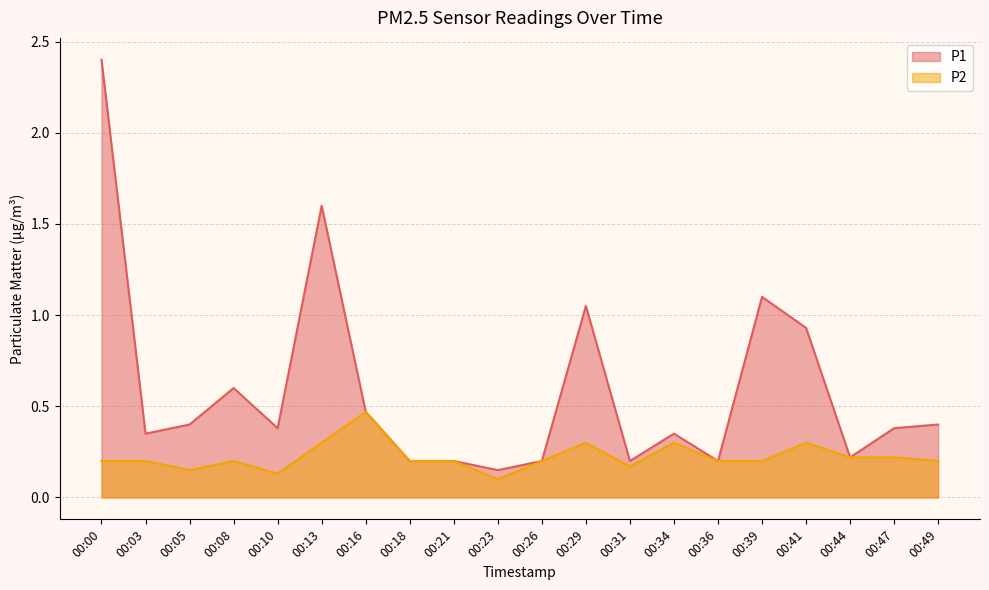

Rank the series at 00:21 from lowest to highest value.

P1, P2